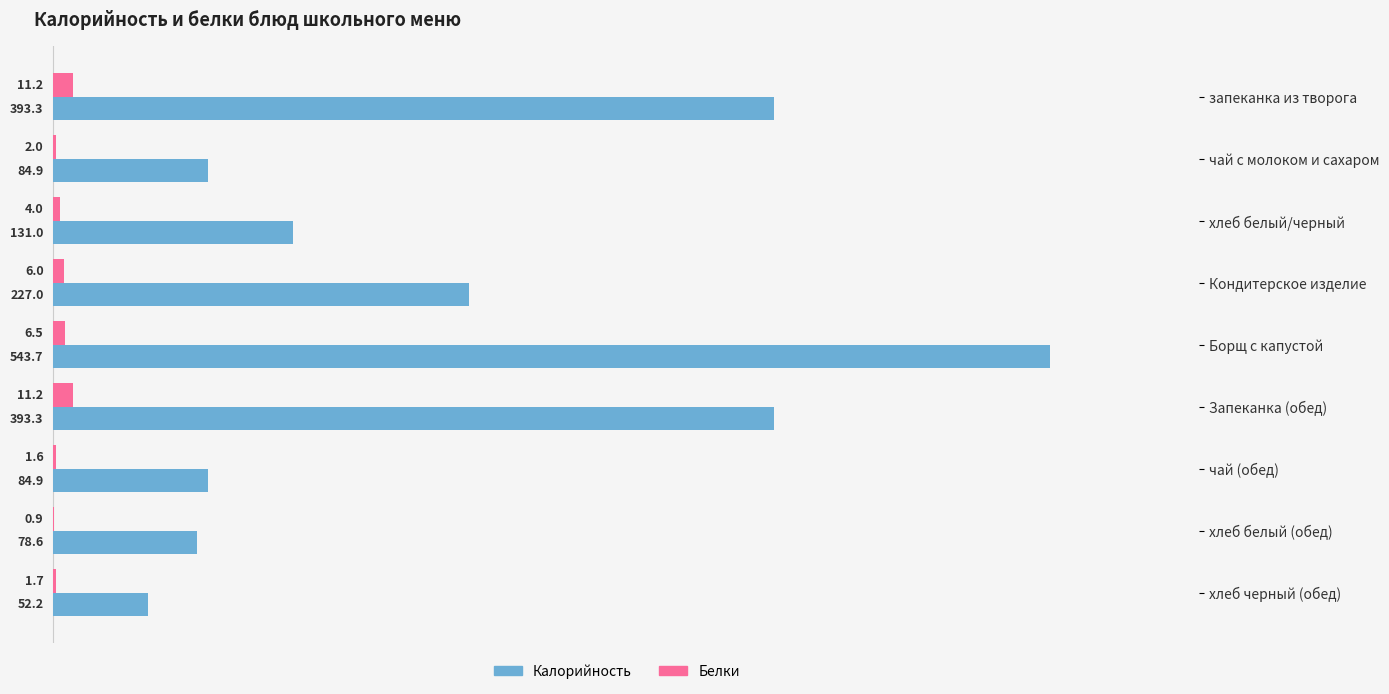

The Калорийность series shows 57.3 at чай (обед). True or false?

False